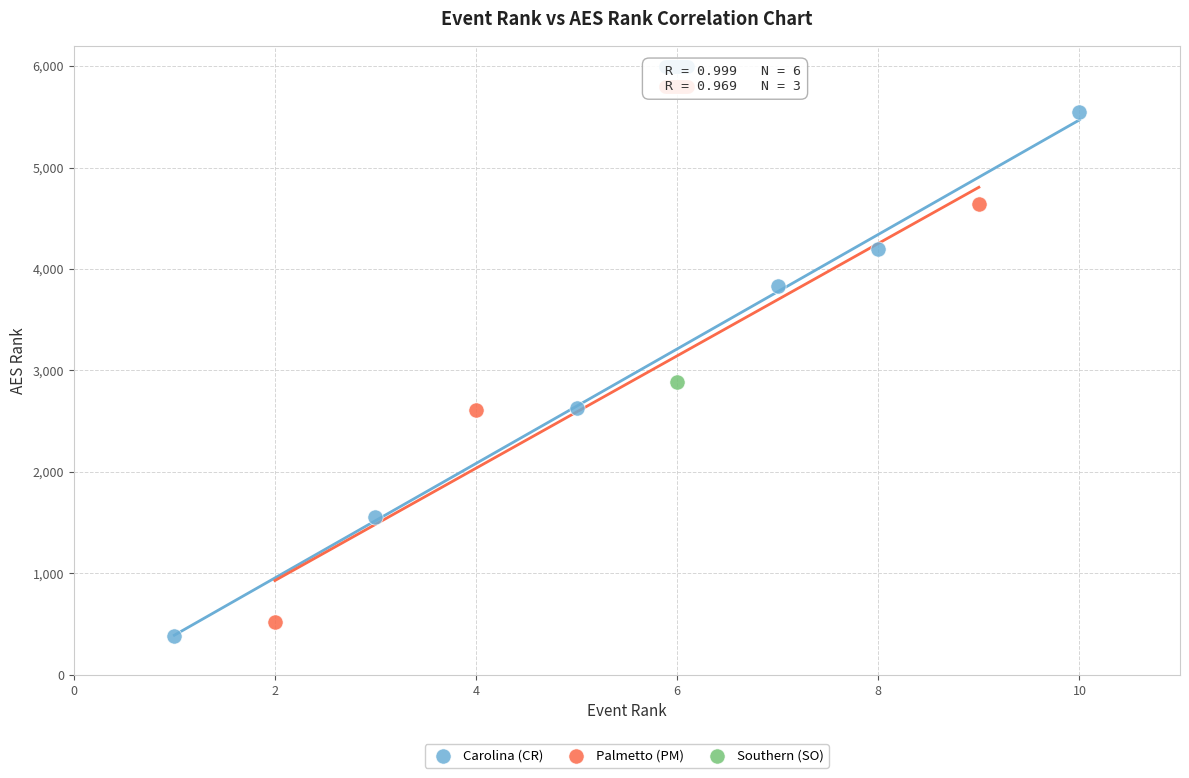

Which series reaches the maximum Y coordinate?

Carolina (CR)